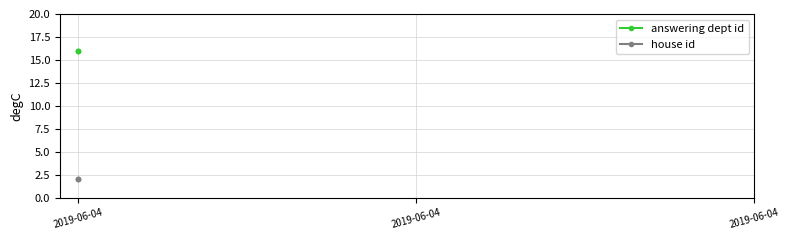

At which category is the sum across all series the highest?

2019-06-04